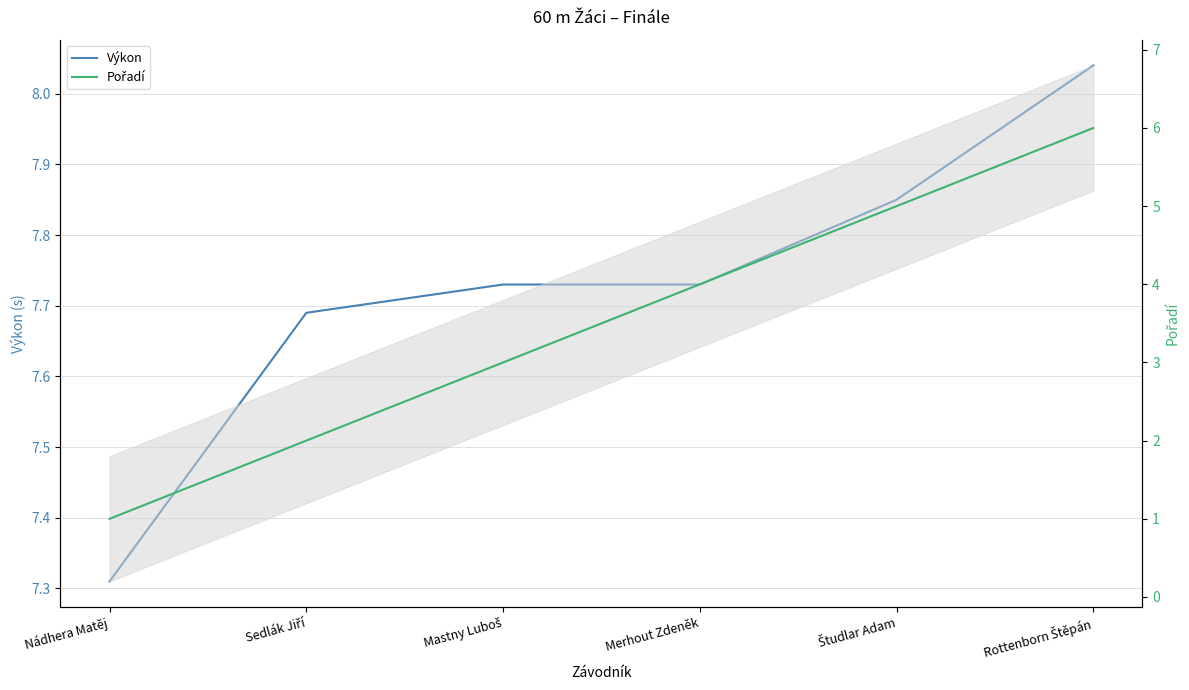

What is the spread (max minus min) of values at Merhout Zdeněk?

3.7